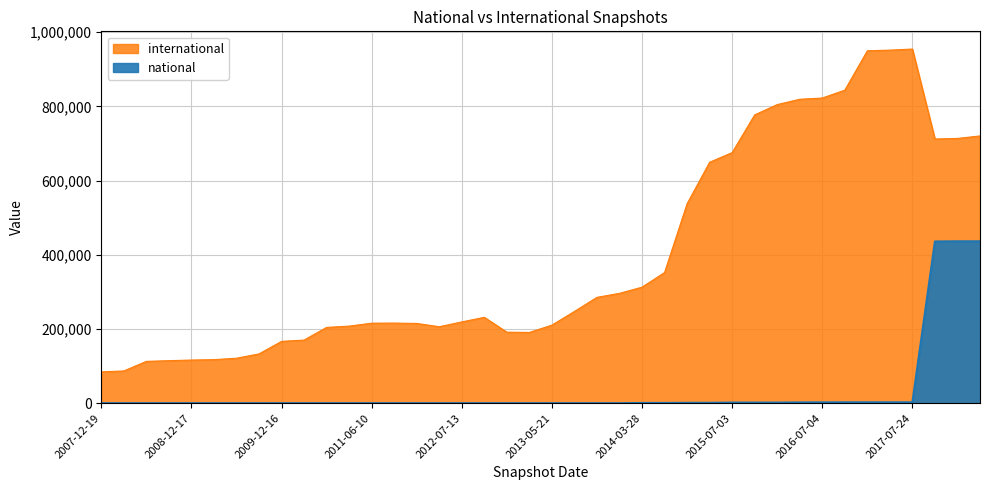

True or false: national and international cross at least once.

False